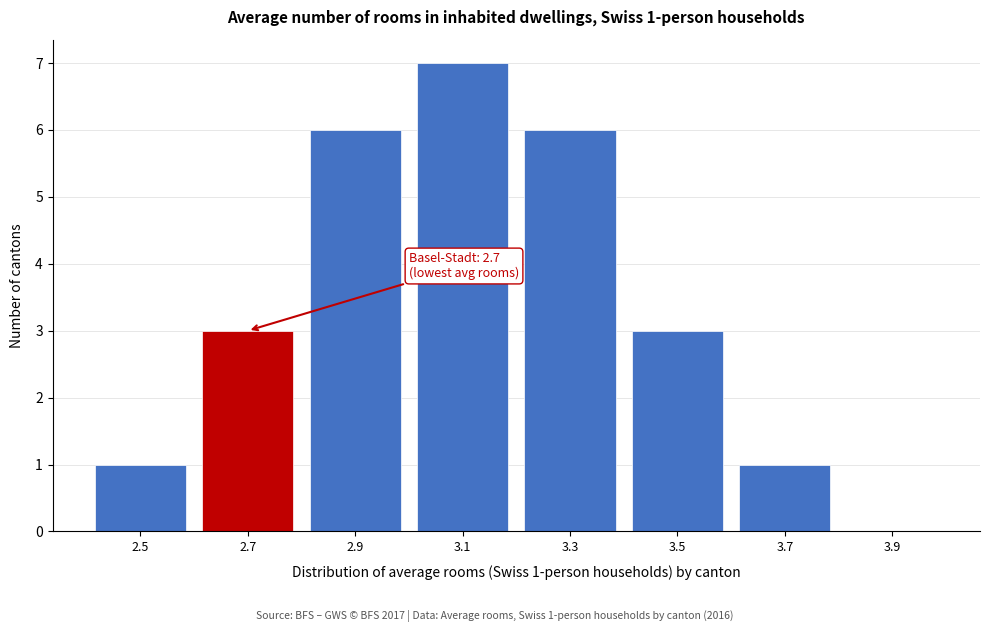

Reading left to right, what are all the values shown in this chart?

2.5=1	2.7=3	2.9=6	3.1=7	3.3=6	3.5=3	3.7=1	3.9=0